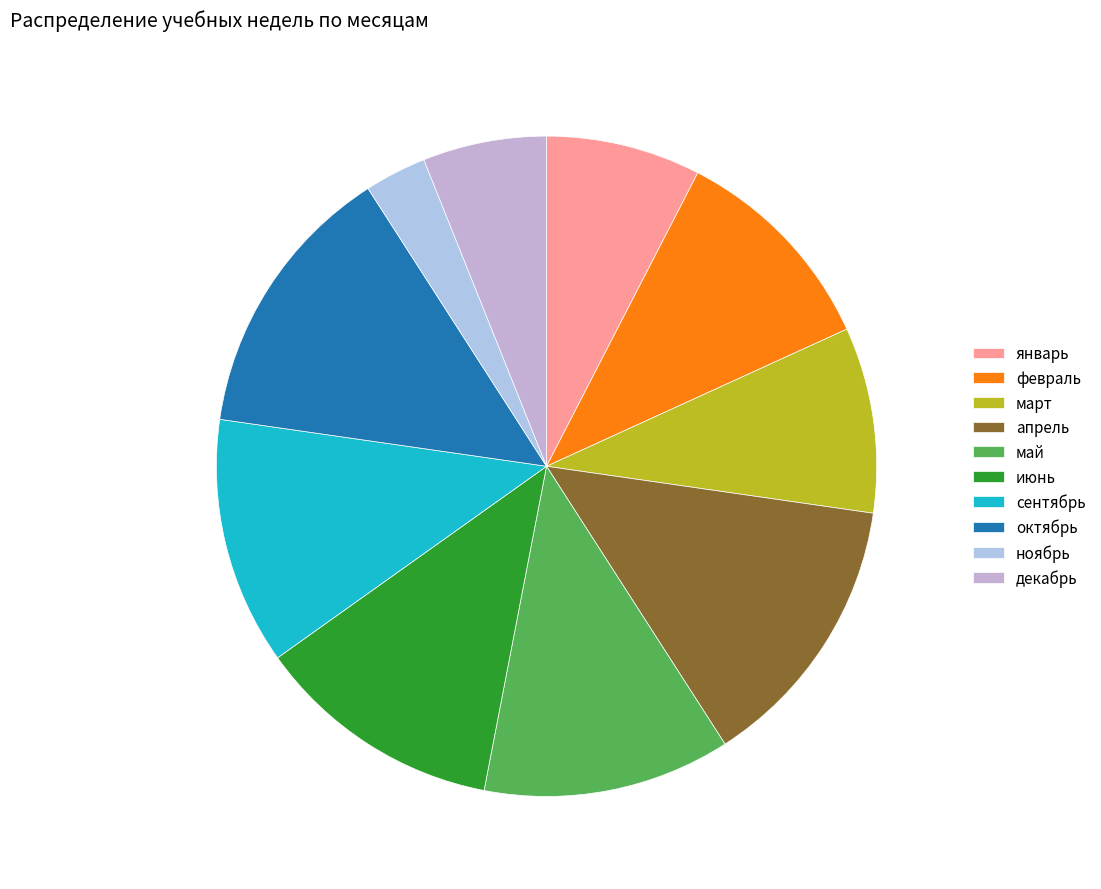

To the nearest percent, what portion does декабрь represent?

6%